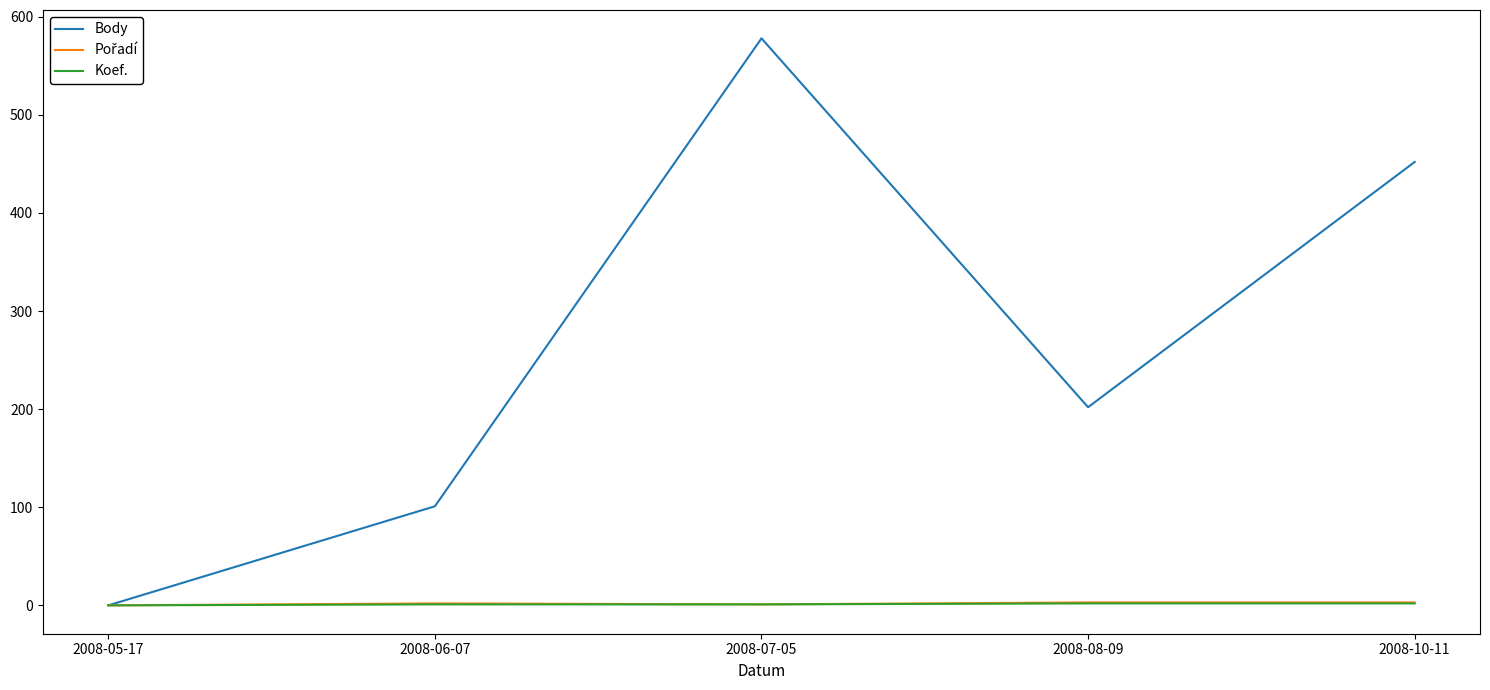

Which category has the highest value in the Body series?

2008-07-05